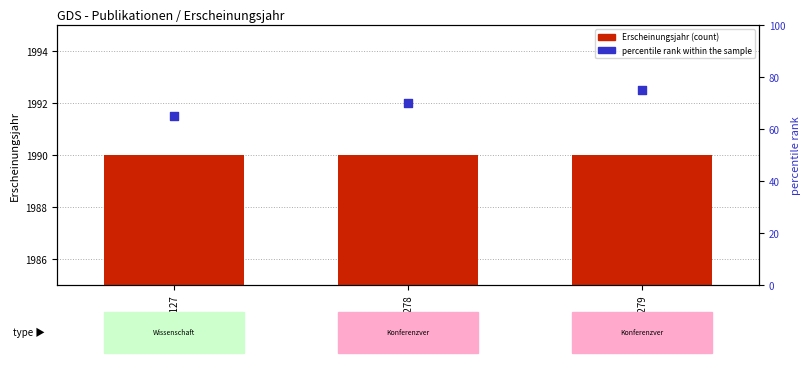

Is the value of Erscheinungsjahr at OPUS4-7279 greater than the value of percentile rank within the sample at OPUS4-5127?

Yes